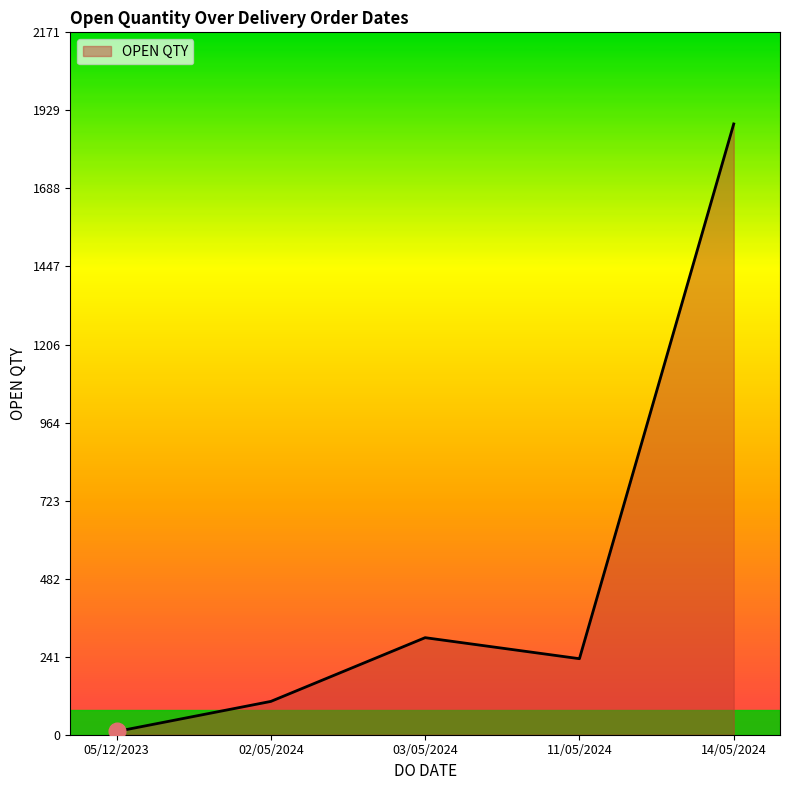

List the labels in order of value, smallest first.

05/12/2023, 02/05/2024, 11/05/2024, 03/05/2024, 14/05/2024